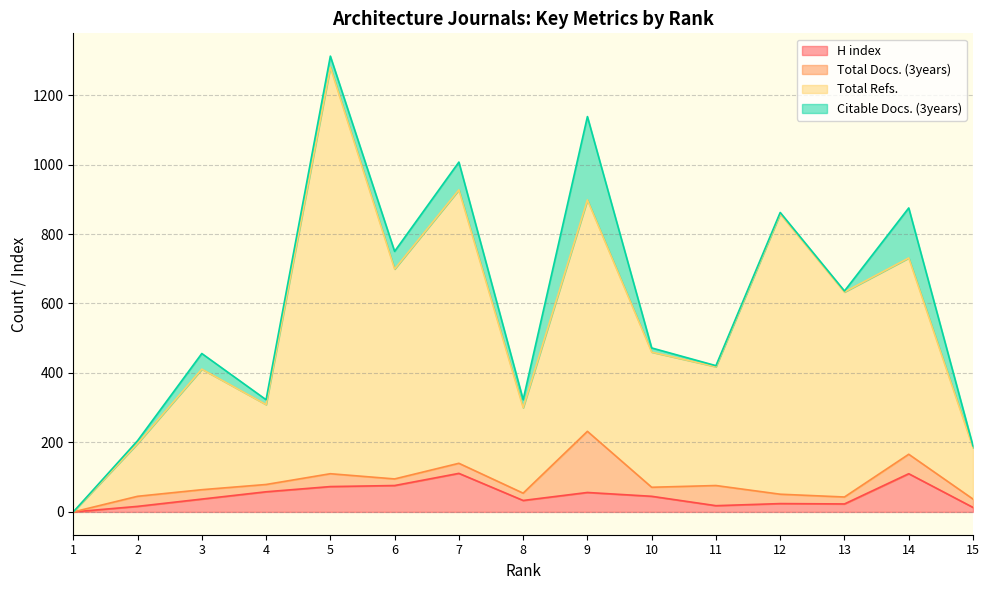

True or false: H index has more than 2 interior local peaks.

True